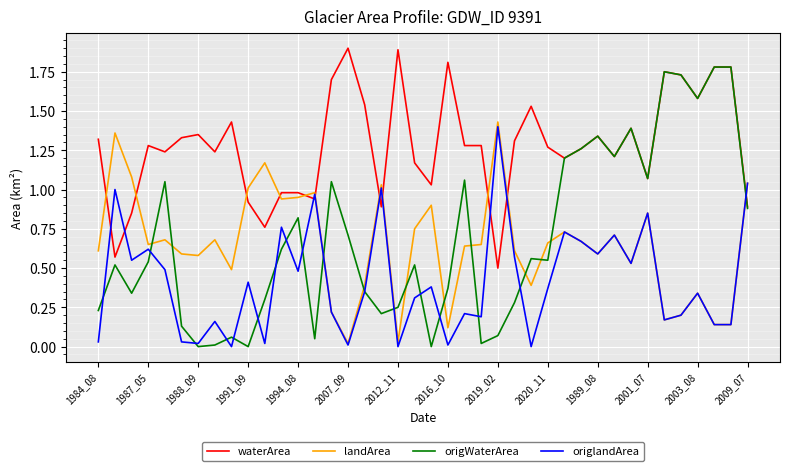

How many times do origWaterArea and landArea cross each other?

12